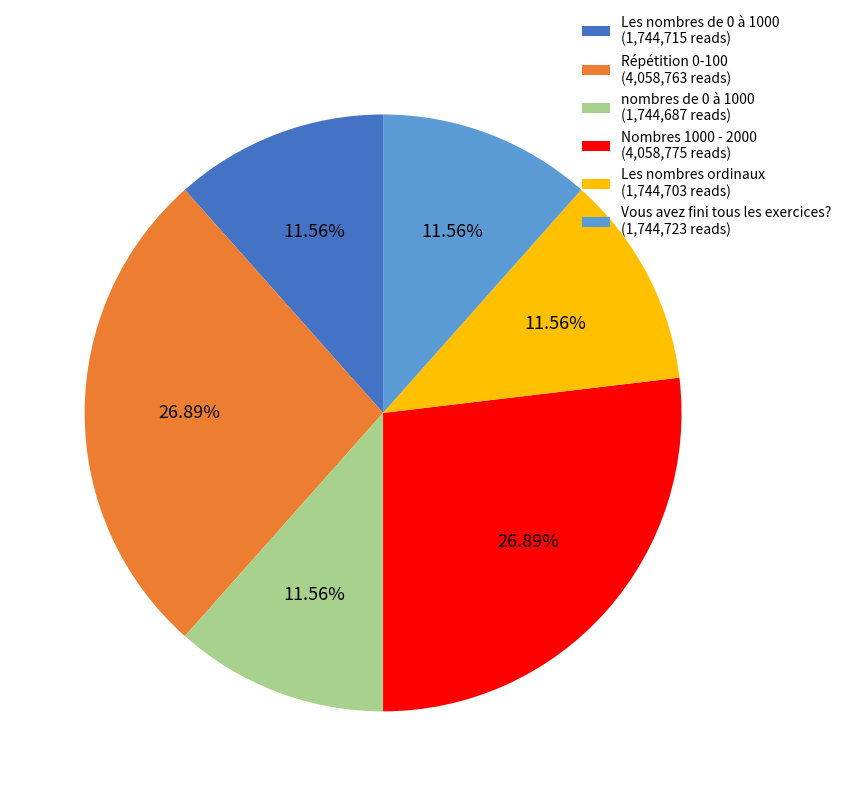

What is the ratio of the value at Nombres 1000 - 2000 (4,058,775 reads) to the value at Vous avez fini tous les exercices? (1,744,723 reads)?

2.3